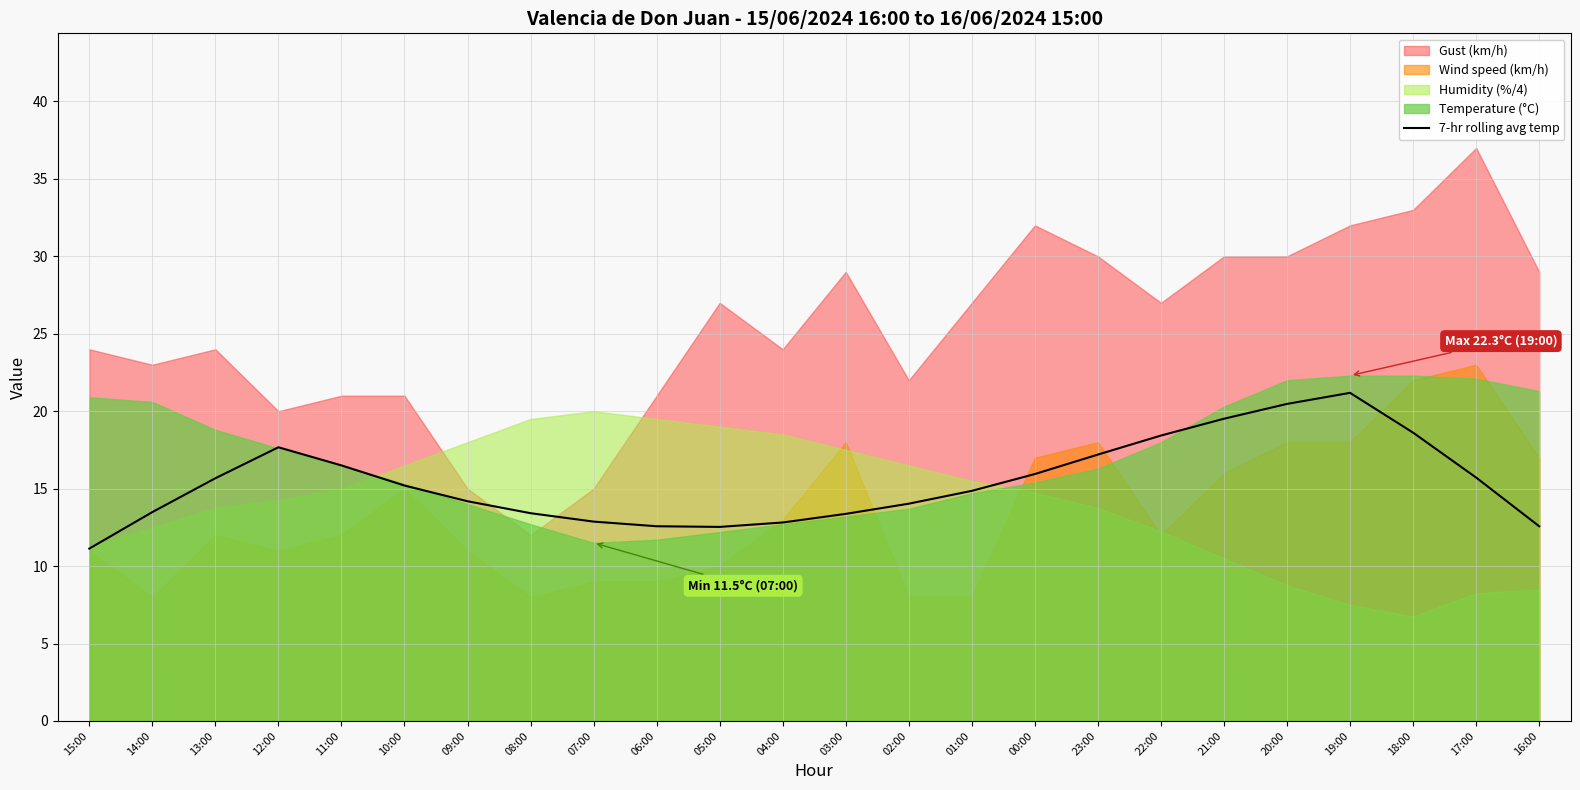

Where is the data nearest to the value 16?

00:00